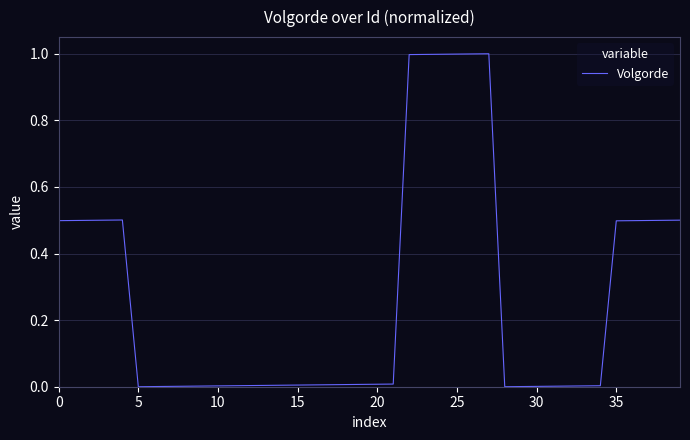

How many series are shown in this chart?

1